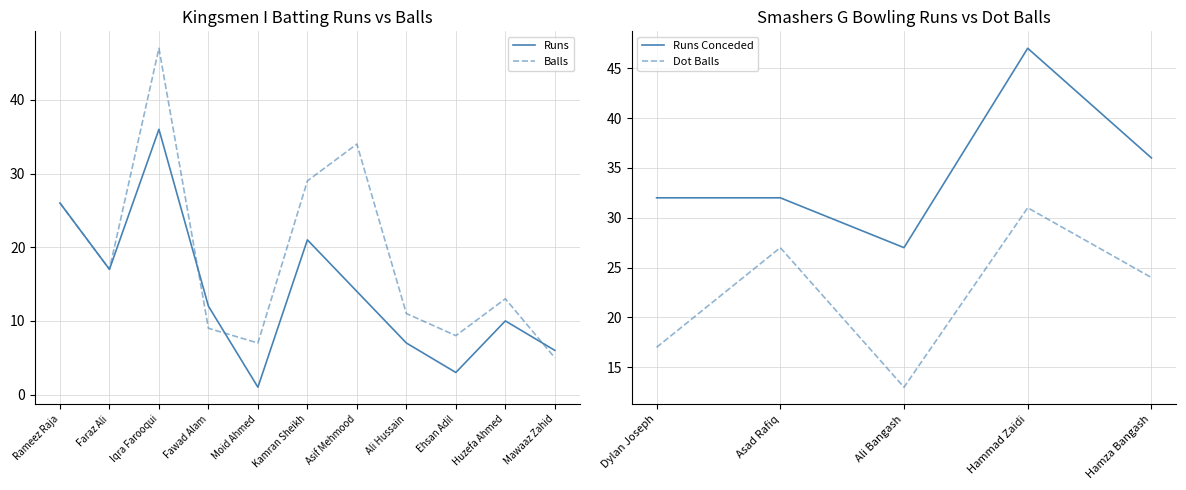

What is the maximum value for Balls?

47